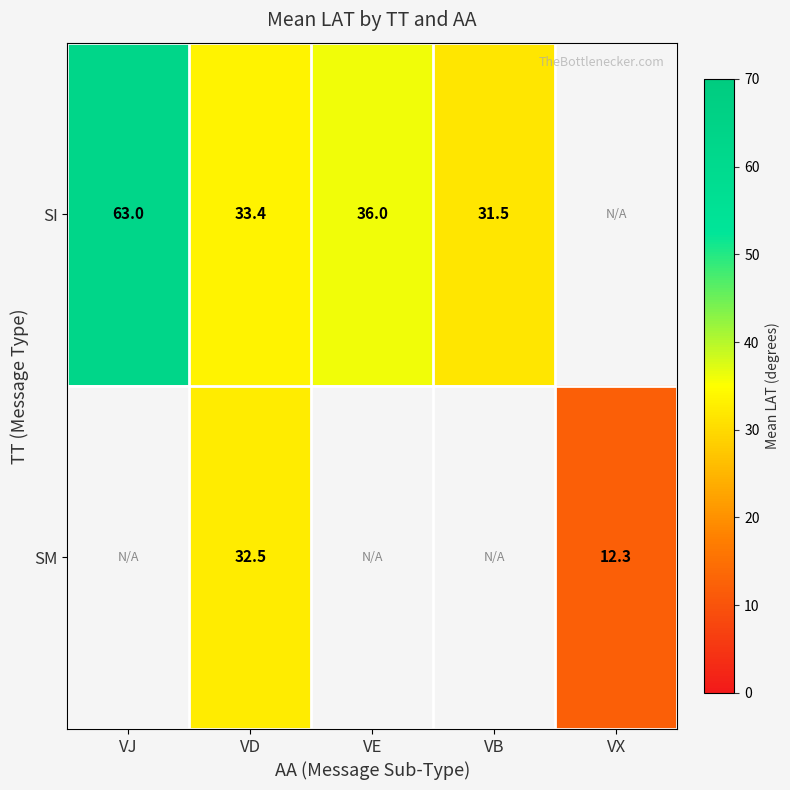

Between VE and VJ, which is larger?

VJ